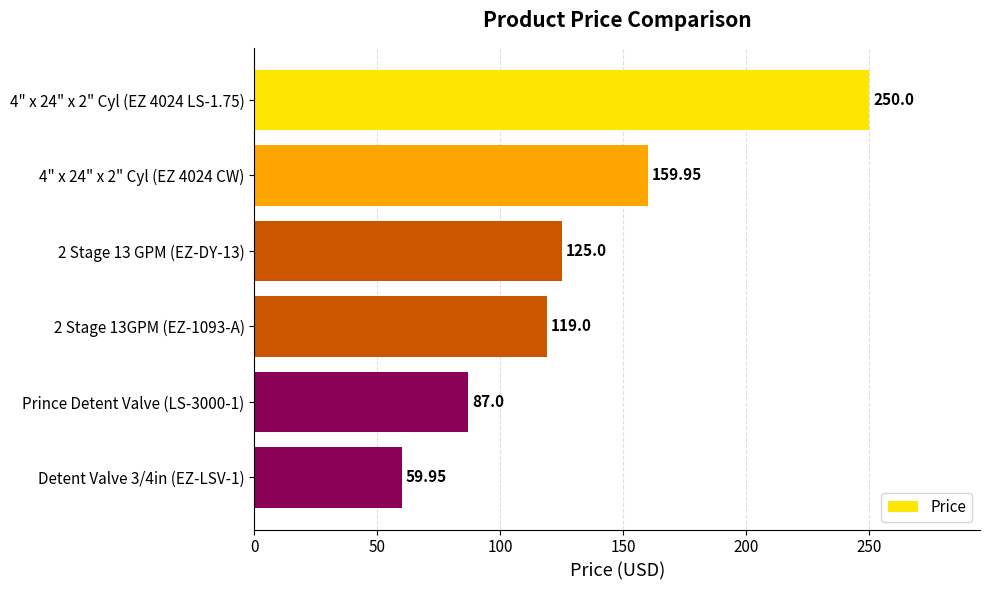

List the labels in order of value, largest first.

4" x 24" x 2" Cyl (EZ 4024 LS-1.75), 4" x 24" x 2" Cyl (EZ 4024 CW), 2 Stage 13 GPM (EZ-DY-13), 2 Stage 13GPM (EZ-1093-A), Prince Detent Valve (LS-3000-1), Detent Valve 3/4in (EZ-LSV-1)